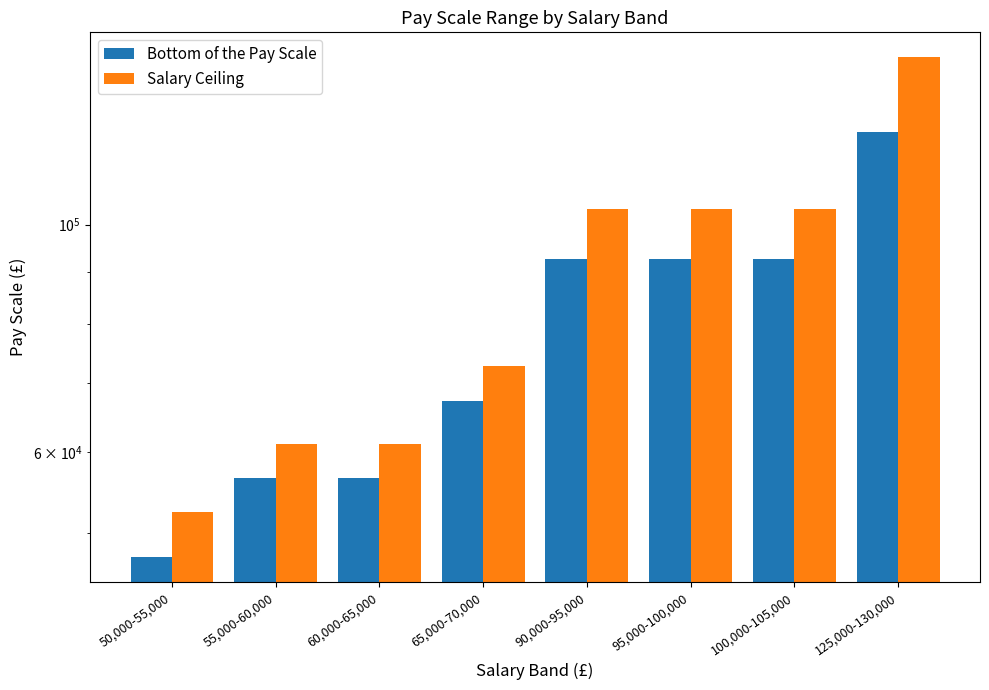

Reading left to right, list all the values displayed in this chart.

Bottom of the Pay Scale: 50,000-55,000=47350	55,000-60,000=56600	60,000-65,000=56600	65,000-70,000=67300	90,000-95,000=92474	95,000-100,000=92474	100,000-105,000=92474	125,000-130,000=123271
Salary Ceiling: 50,000-55,000=52380	55,000-60,000=61100	60,000-65,000=61100	65,000-70,000=72700	90,000-95,000=103699	95,000-100,000=103699	100,000-105,000=103699	125,000-130,000=145697